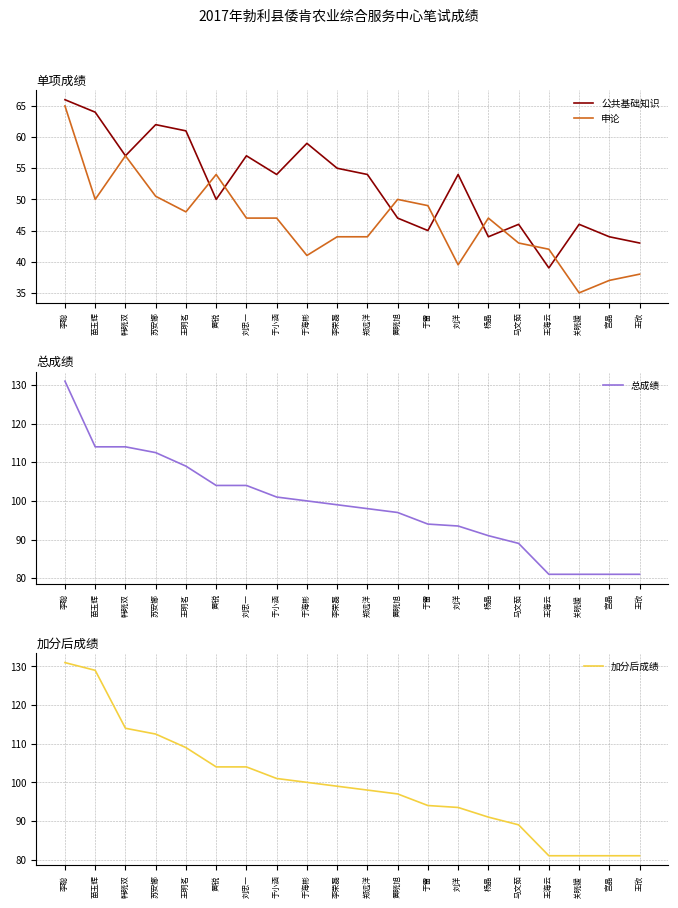

At which label does 总成绩 reach its minimum?

王海云